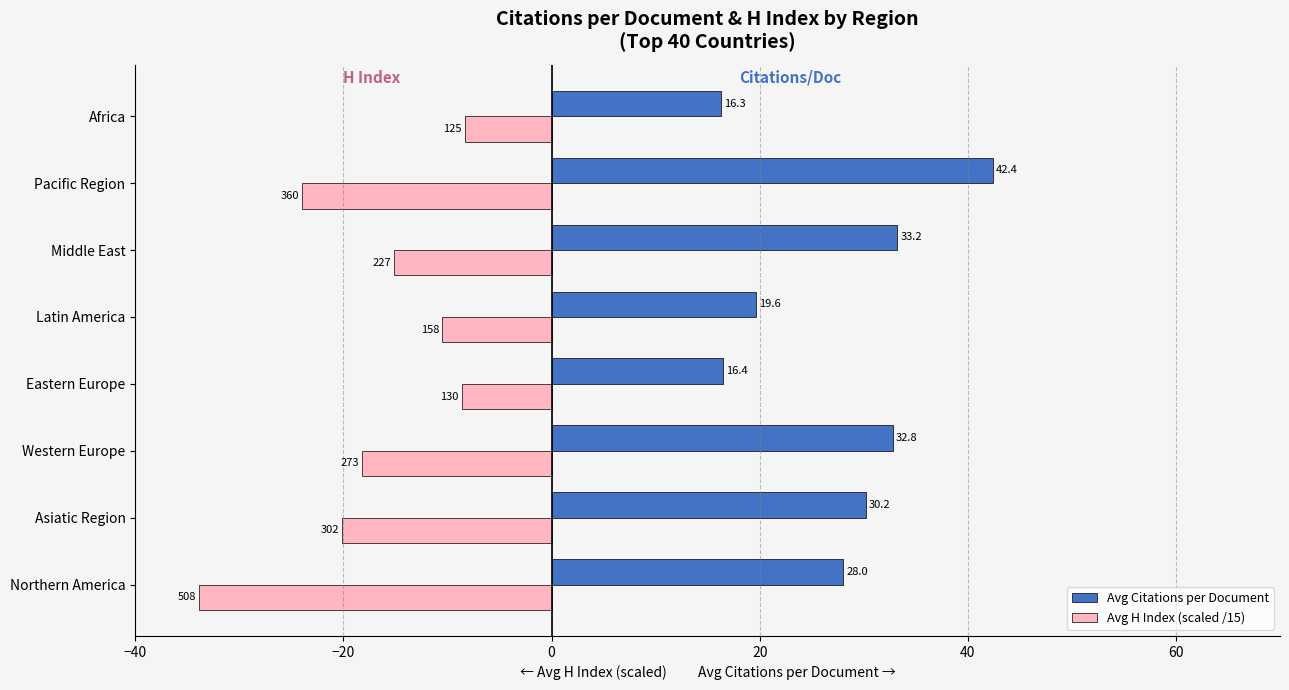

Which series changed the most between Northern America and Africa?

Avg H Index (scaled /15)